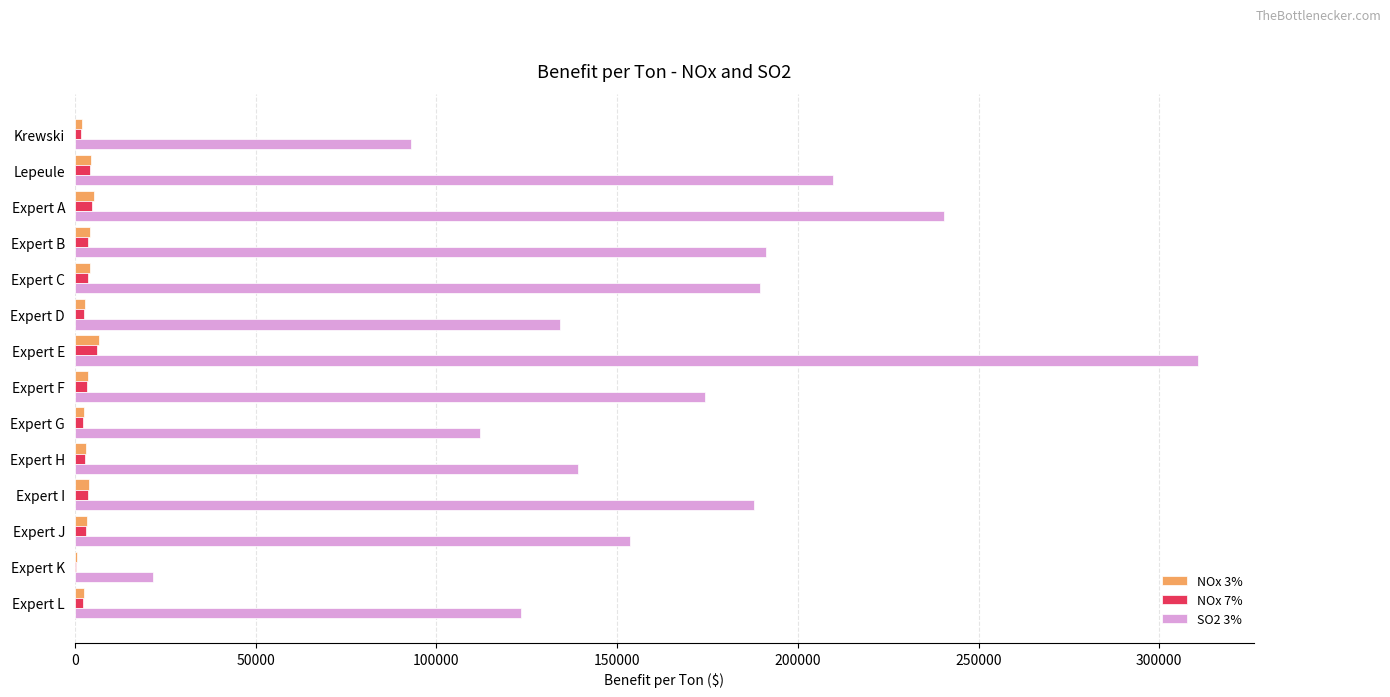

Which series has the largest total across all categories?

SO2 3%